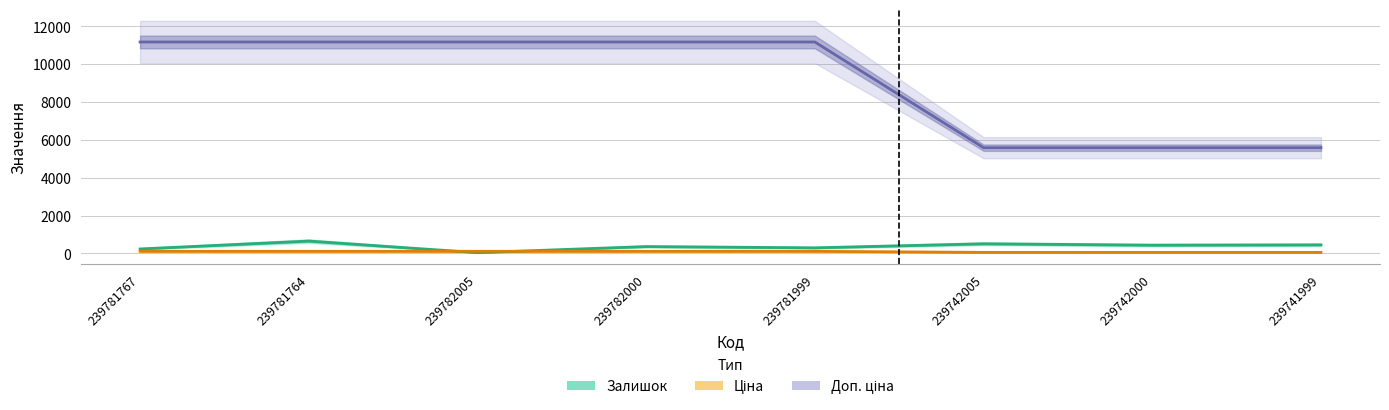

The Доп. ціна series shows 5585.0 at 239742005. True or false?

True